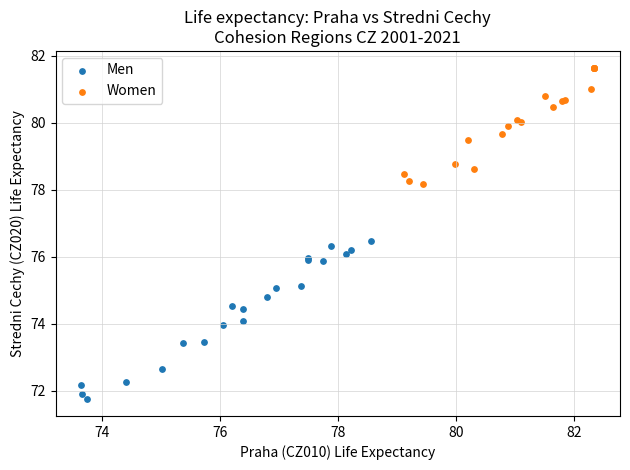

Which series contains the lowest Y value?

Men